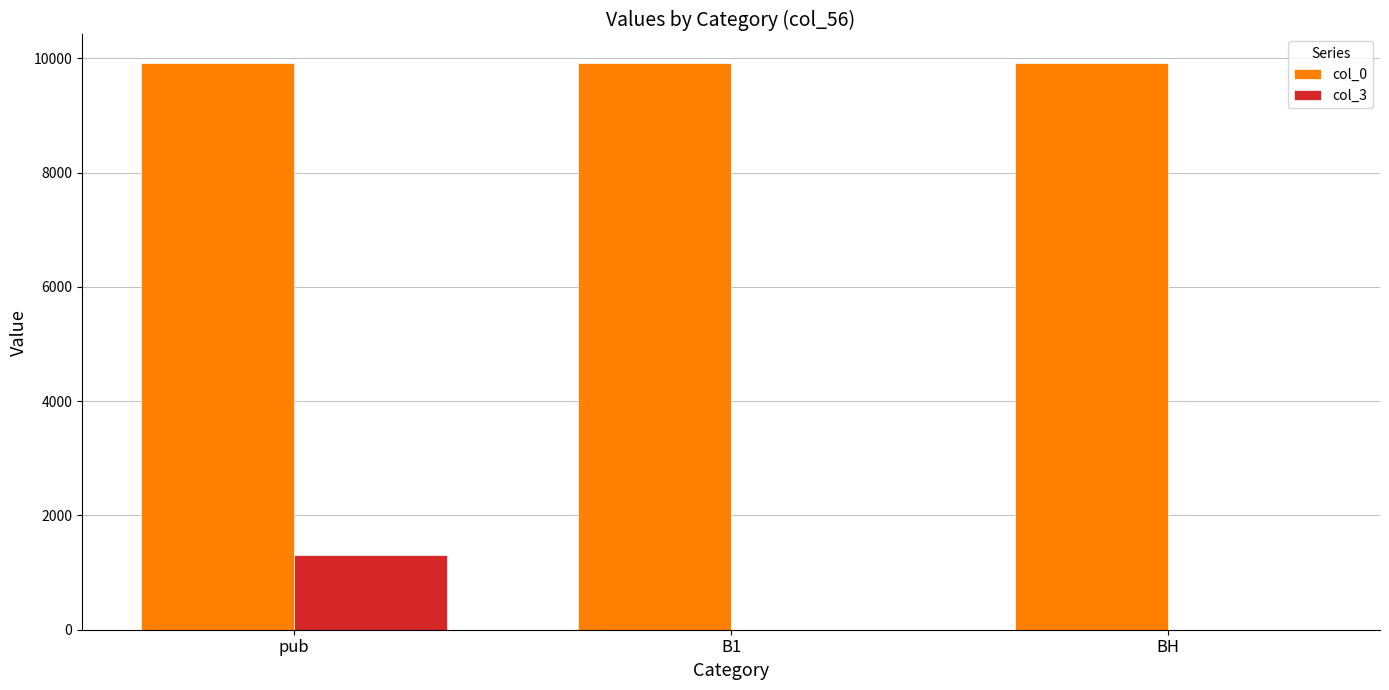

The col_0 series shows 3203 at B1. True or false?

False